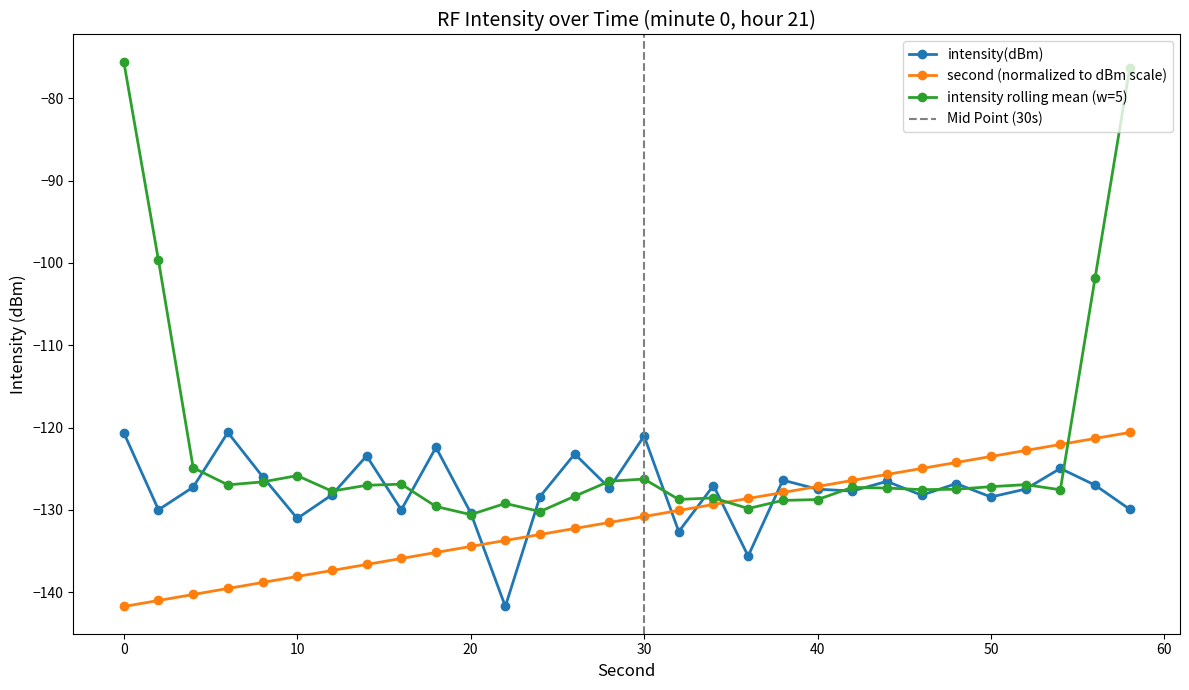

What is the smallest value displayed?

-141.7